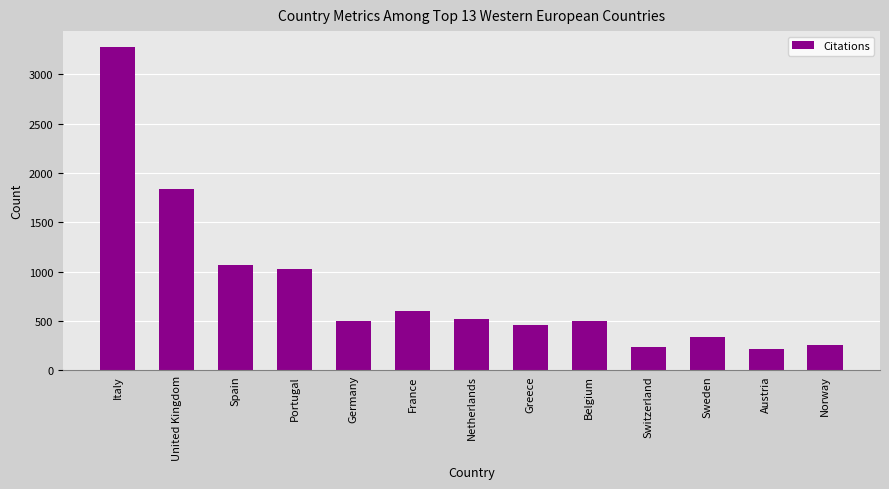

What is the ratio of the value at Netherlands to the value at France?

0.9